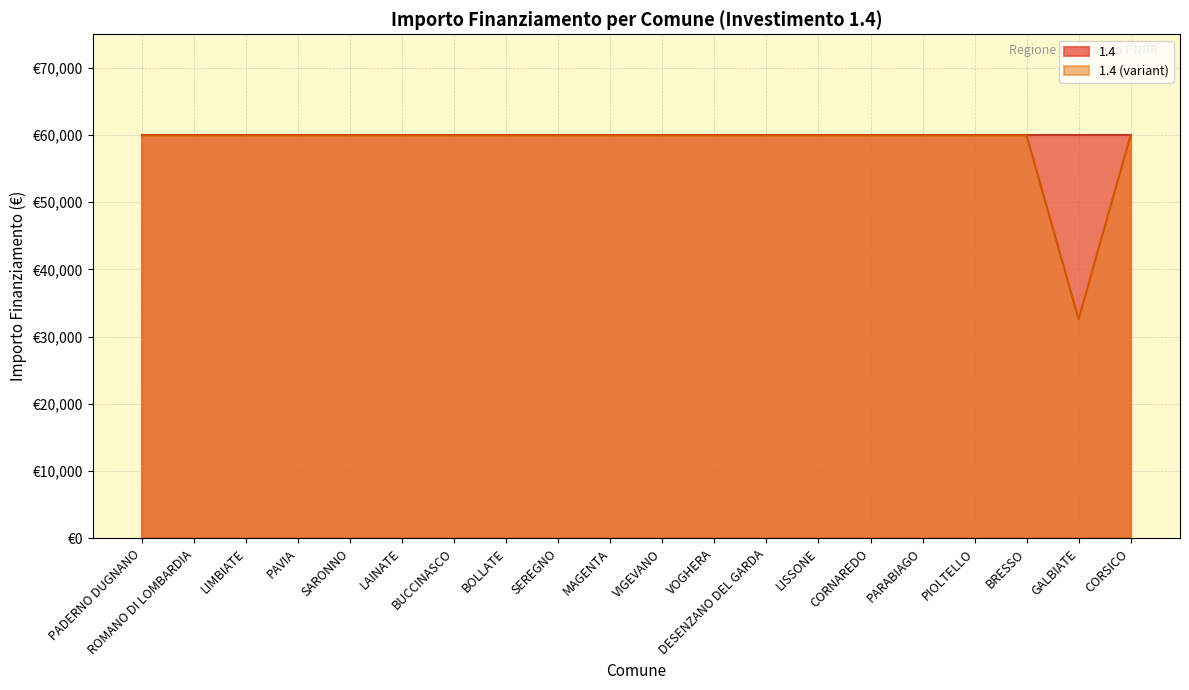

Reading left to right, transcribe all the data shown in this chart.

59966	59966	59966	59966	59966	59966	59966	59966	59966	59966	59966	59966	59966	59966	59966	59966	59966	59966	32589	59966